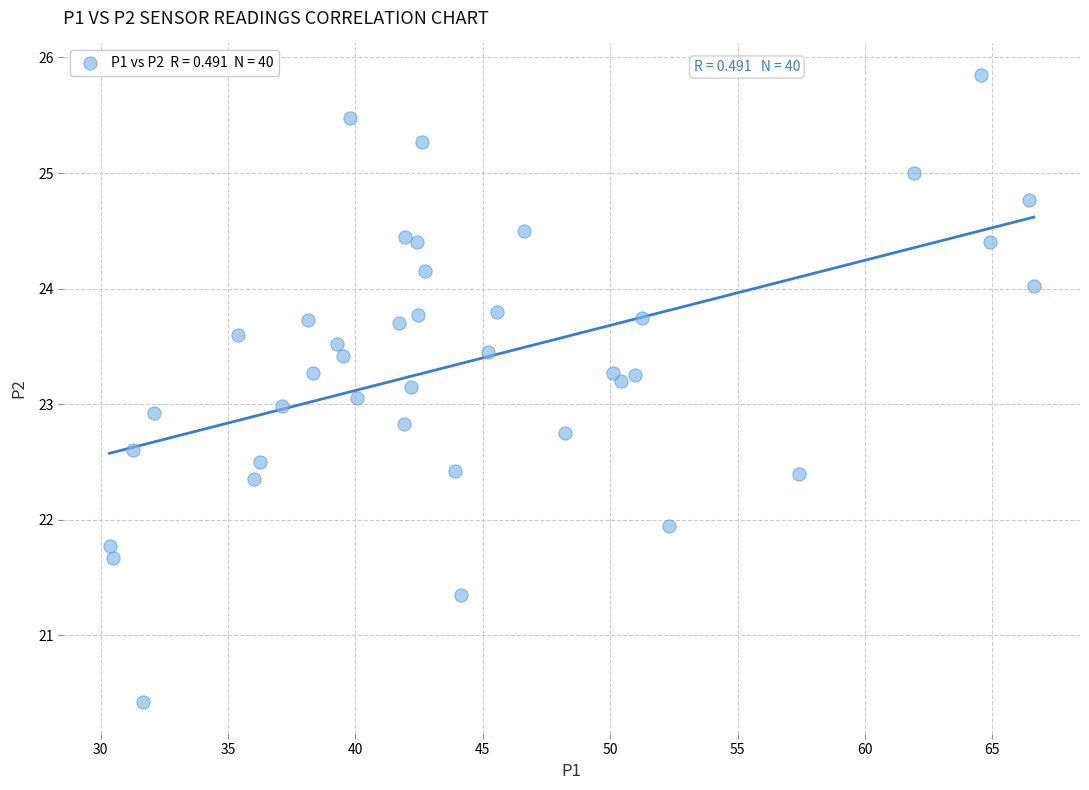

What is the range of Y values (max minus min)?

5.4